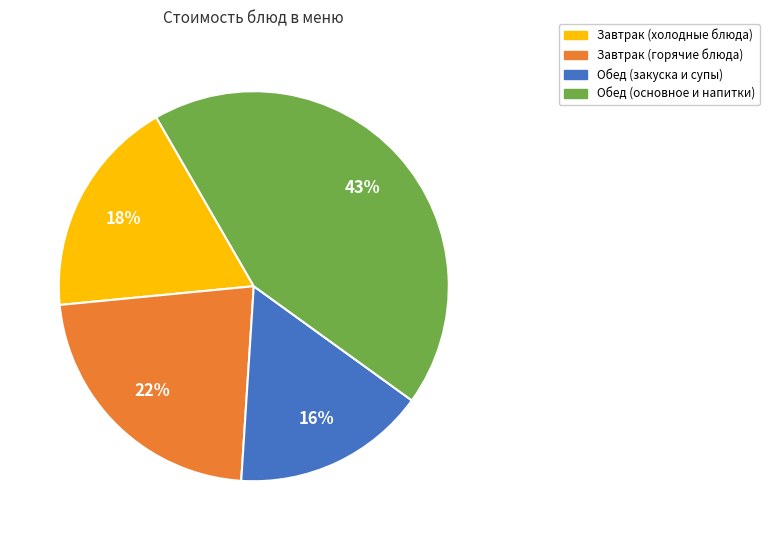

Is there a majority slice in this chart?

No